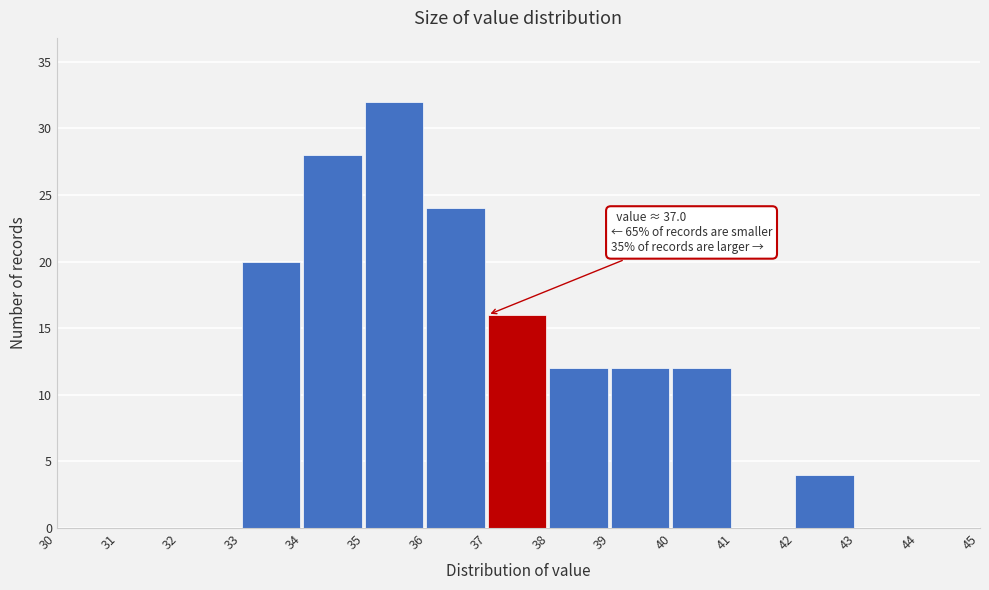

Over which range of the x-axis is the bar tallest?

35 to 36